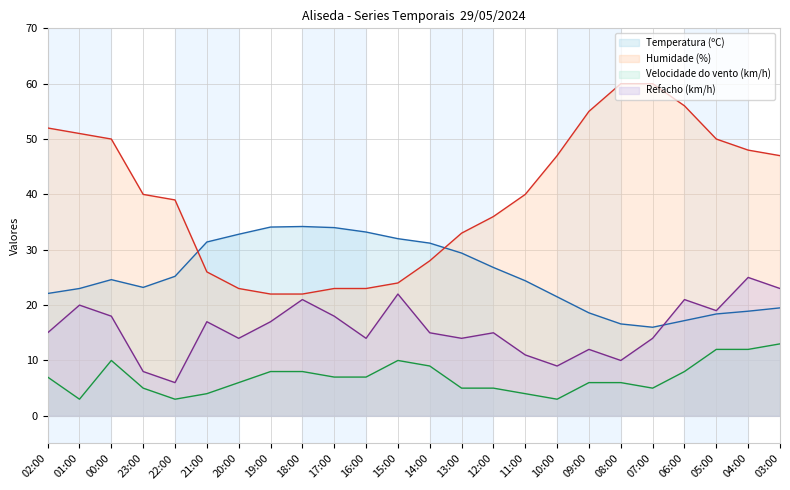

True or false: Temperatura (ºC) and Velocidade do vento (km/h) cross at least once.

False